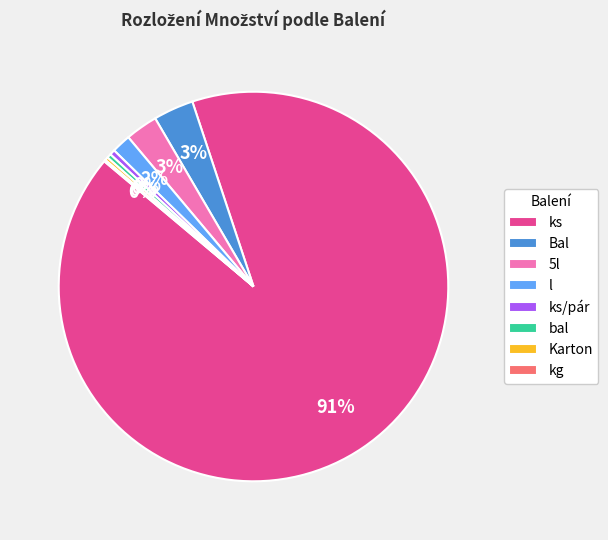

Between ks and l, which is larger?

ks